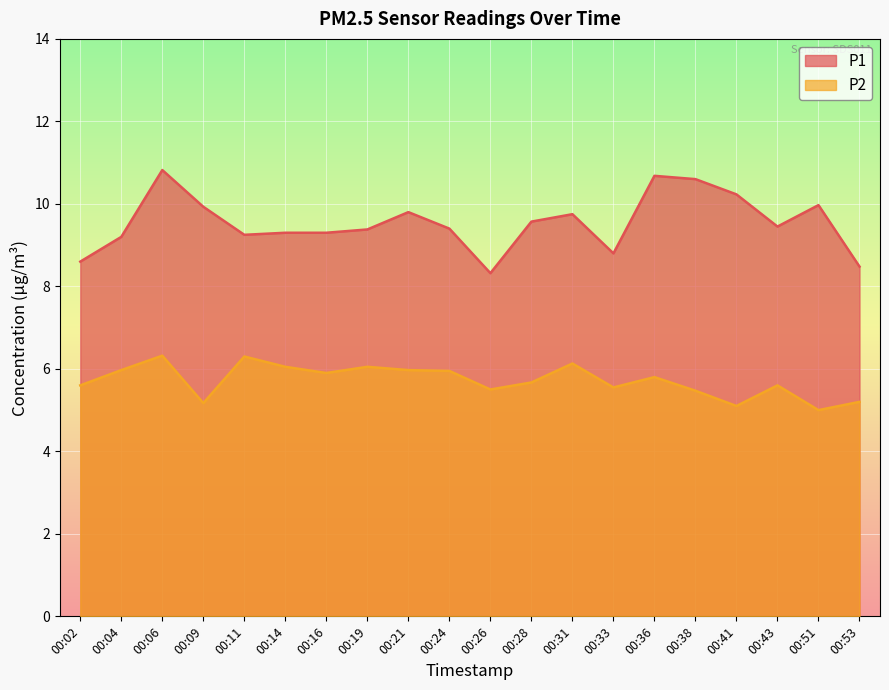

The value of P2 at 00:09 is 8.5. True or false?

False